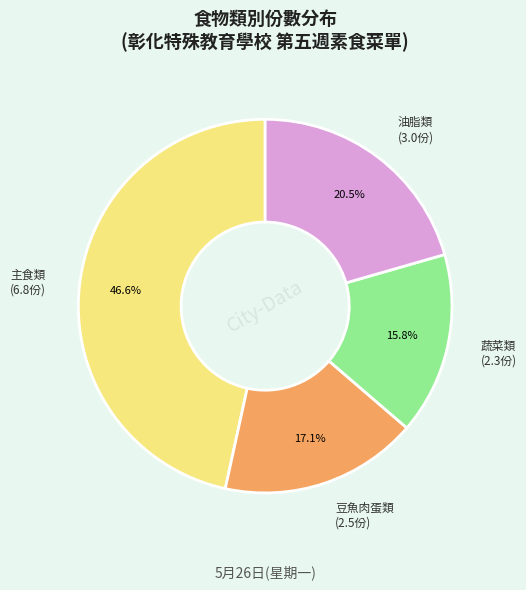

Is there any slice that represents more than half of the pie?

No